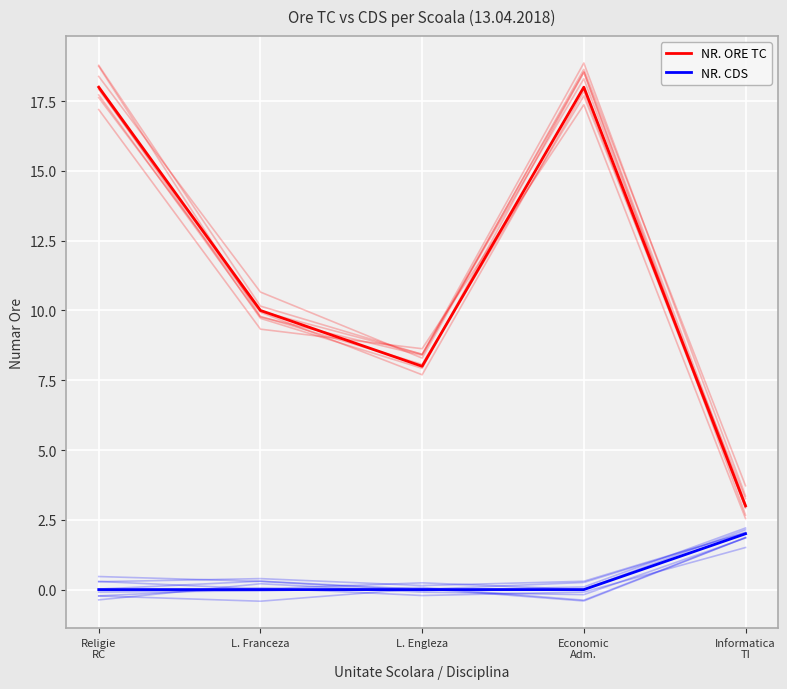

What is the total value across all series at Informatica
TI?

5